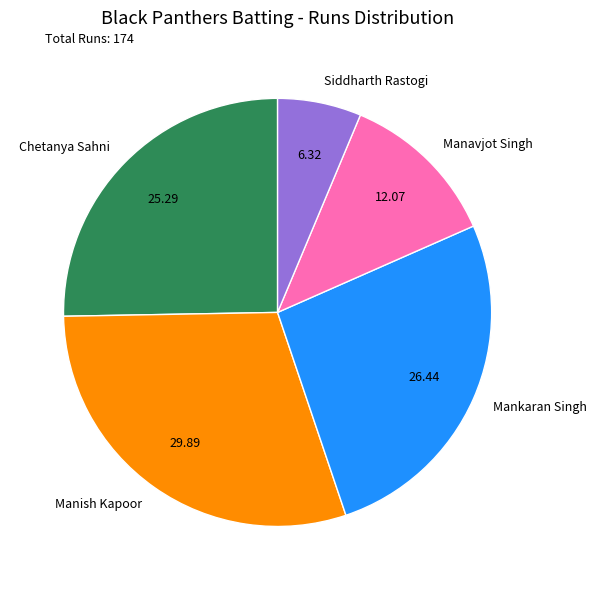

Approximately how many times larger is the value at Manish Kapoor compared to Manavjot Singh?

2.5